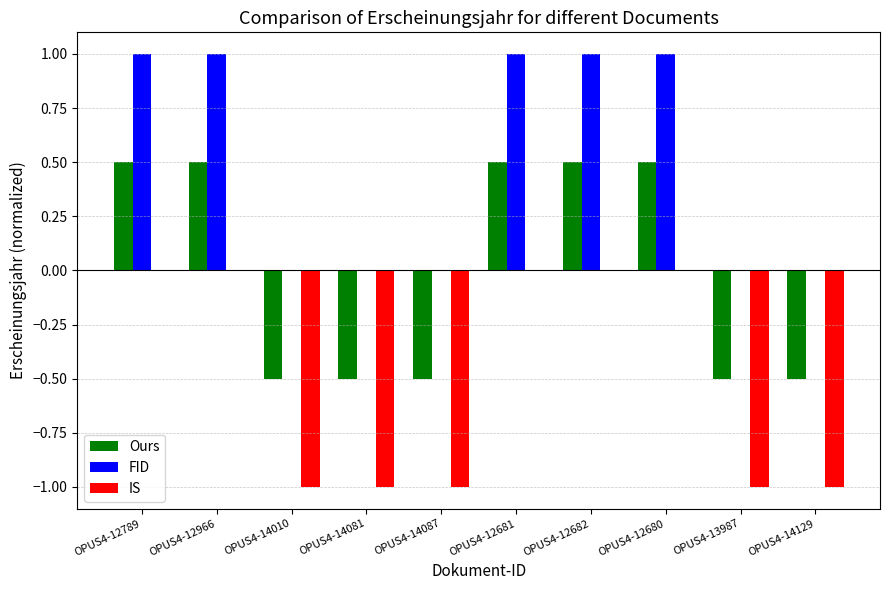

The value of Ours at OPUS4-14081 is -0.7. True or false?

False